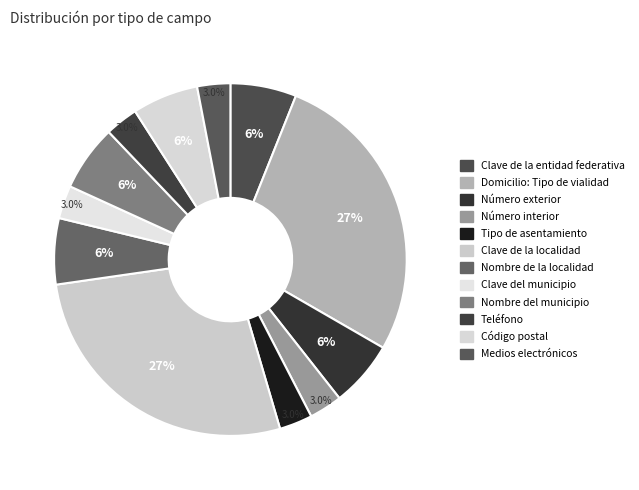

How many slices are in this pie chart?

12